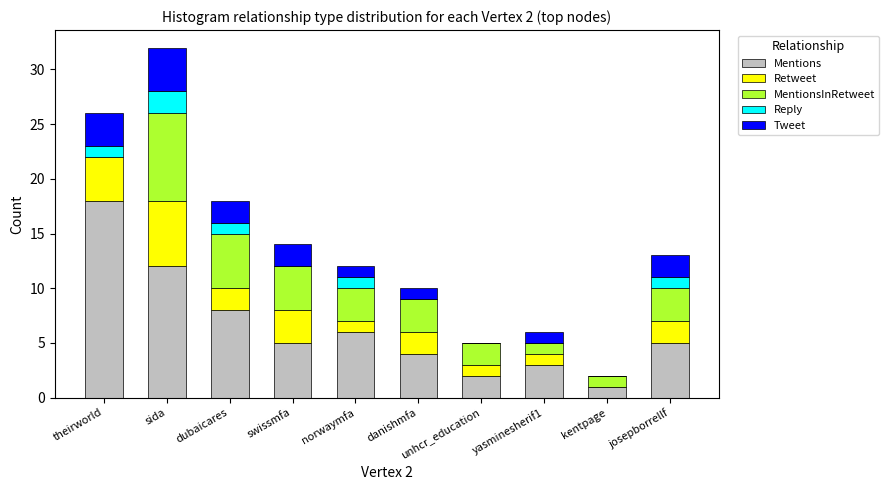

What is the sum of all Mentions values?

64